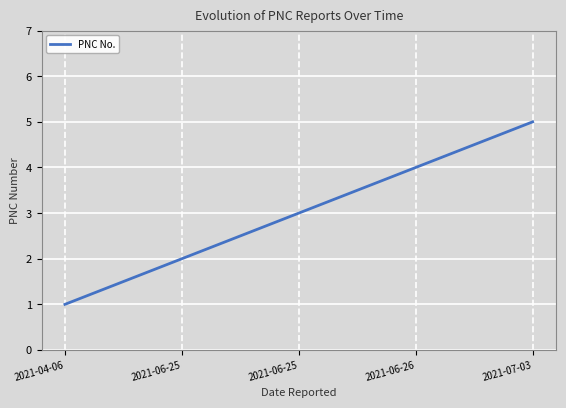

How many lines are shown in the chart?

1